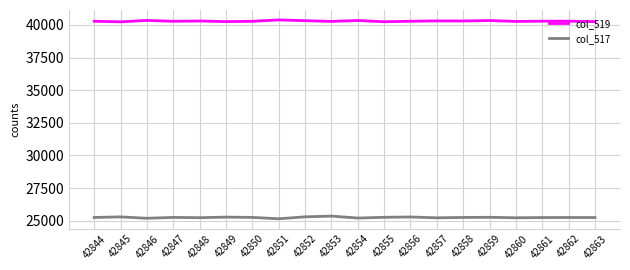

What is the spread (max minus min) of values at 42858?

15044